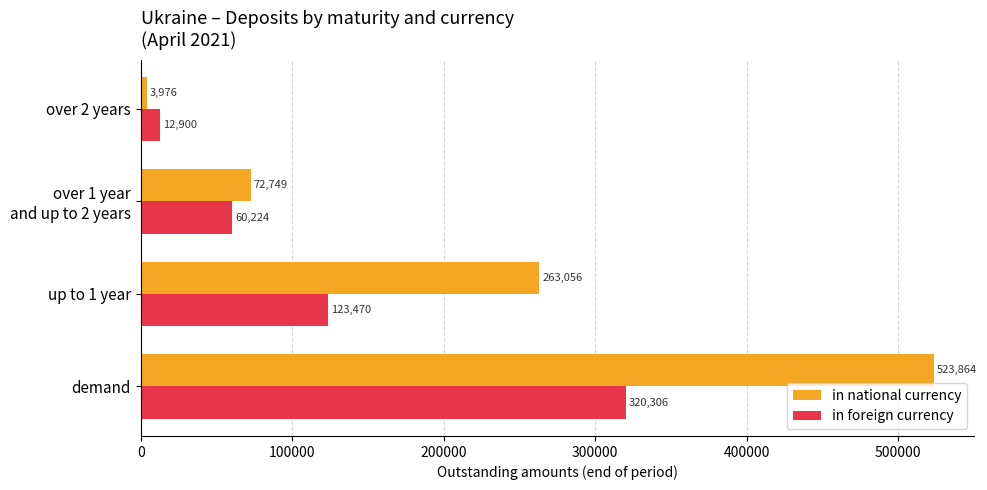

Which series has the largest range (max minus min)?

in national currency